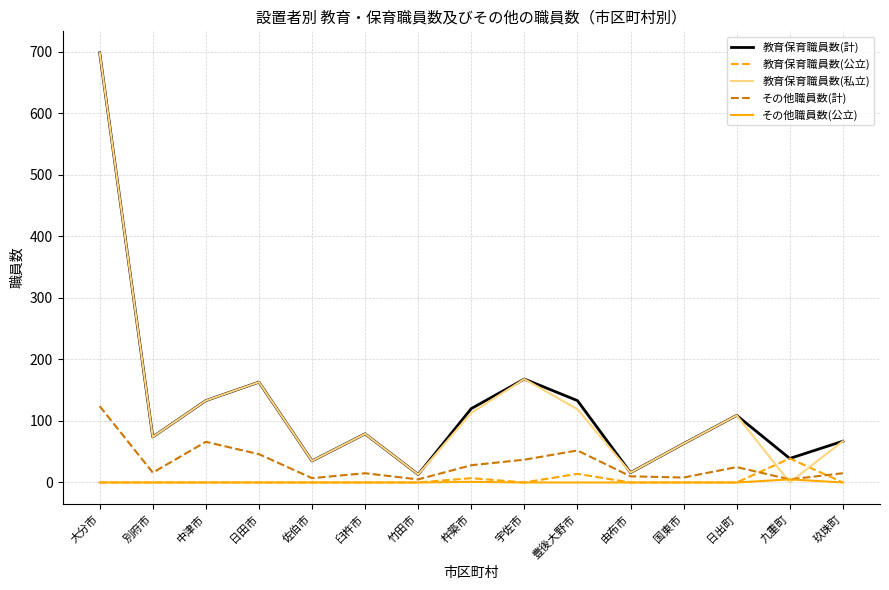

What is the difference between the highest and lowest values at 日出町?

109